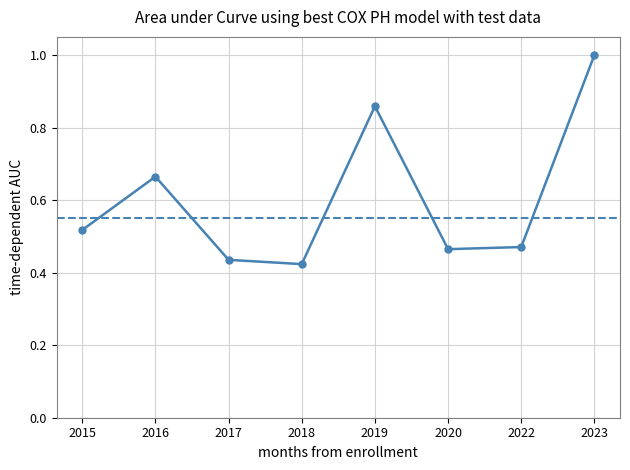

What is the value of the 8th point from the left?

1.0